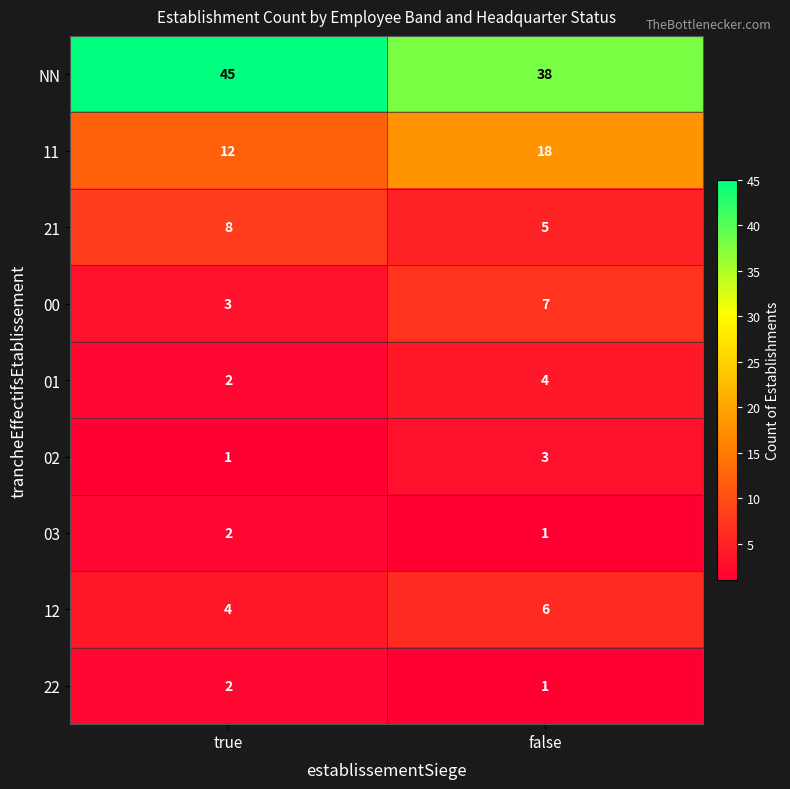

What is the minimum value shown in the chart?

1